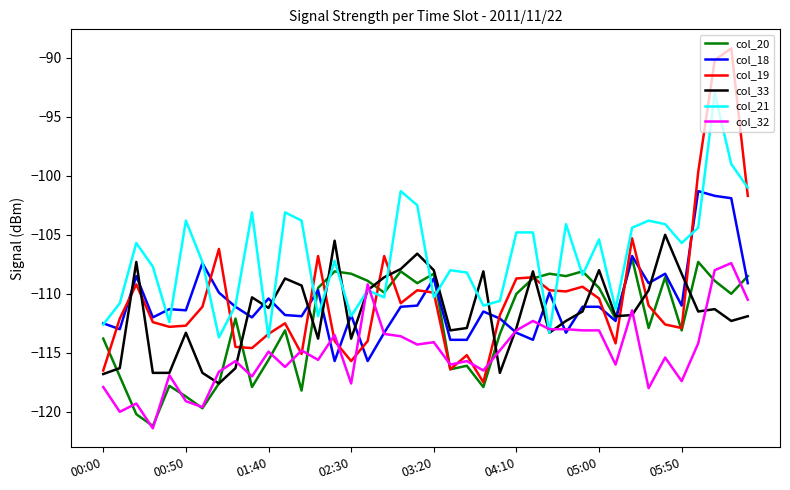

What is the maximum value shown in the chart?

-89.2